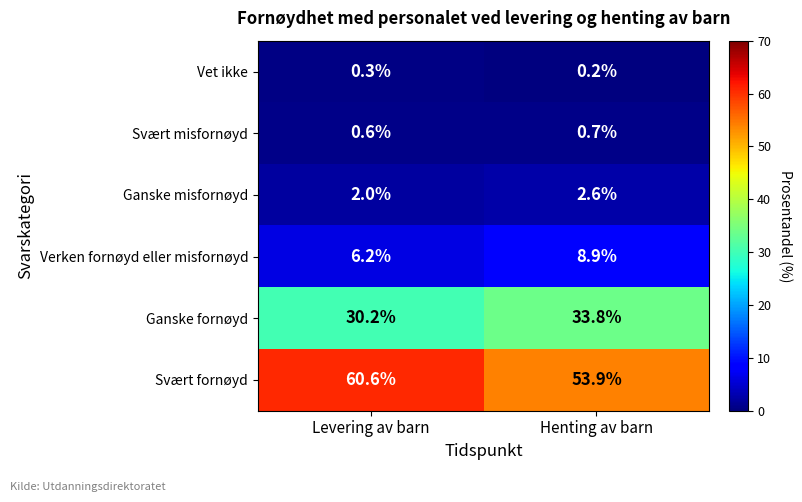

Reading left to right, transcribe all the data shown in this chart.

Vet ikke: Levering av barn=0.3	Henting av barn=0.2
Svært misfornøyd: Levering av barn=0.6	Henting av barn=0.7
Ganske misfornøyd: Levering av barn=2.0	Henting av barn=2.6
Verken fornøyd eller misfornøyd: Levering av barn=6.2	Henting av barn=8.9
Ganske fornøyd: Levering av barn=30.2	Henting av barn=33.8
Svært fornøyd: Levering av barn=60.6	Henting av barn=53.9